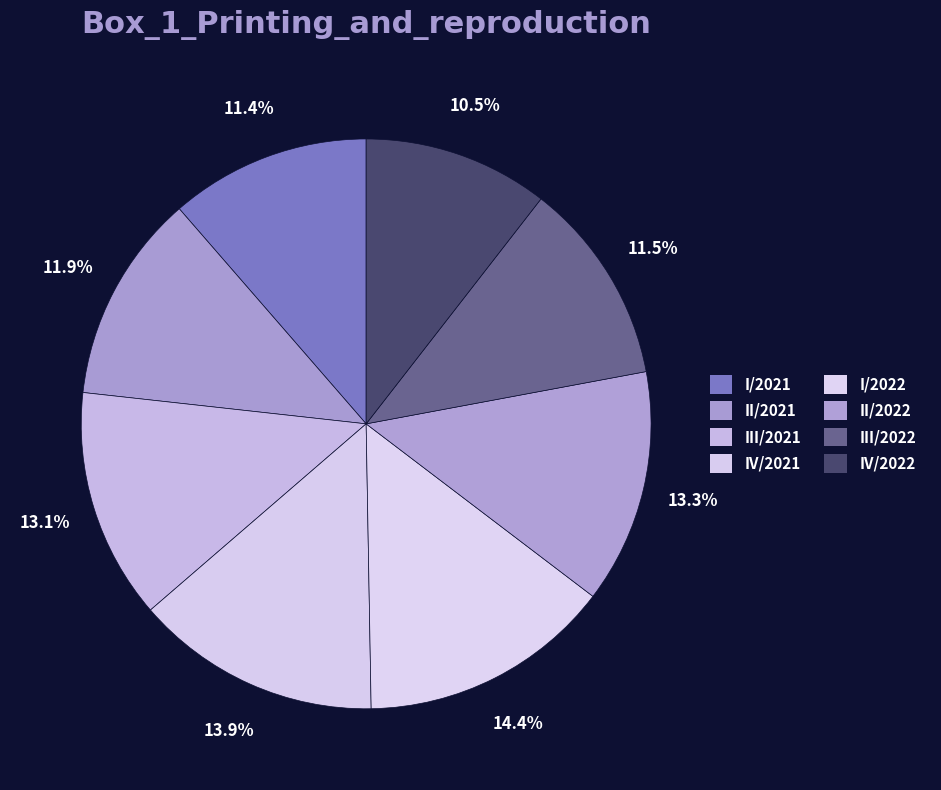

What percentage is the III/2021 slice, to the nearest percent?

13%